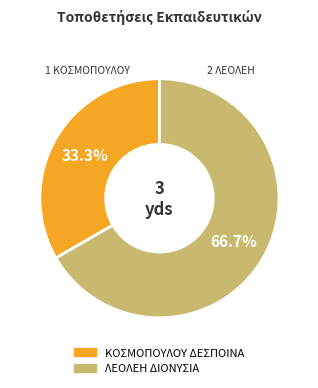

The ΚΟΣΜΟΠΟΥΛΟΥ ΔΕΣΠΟΙΝΑ slice represents 47% of the pie. True or false?

False